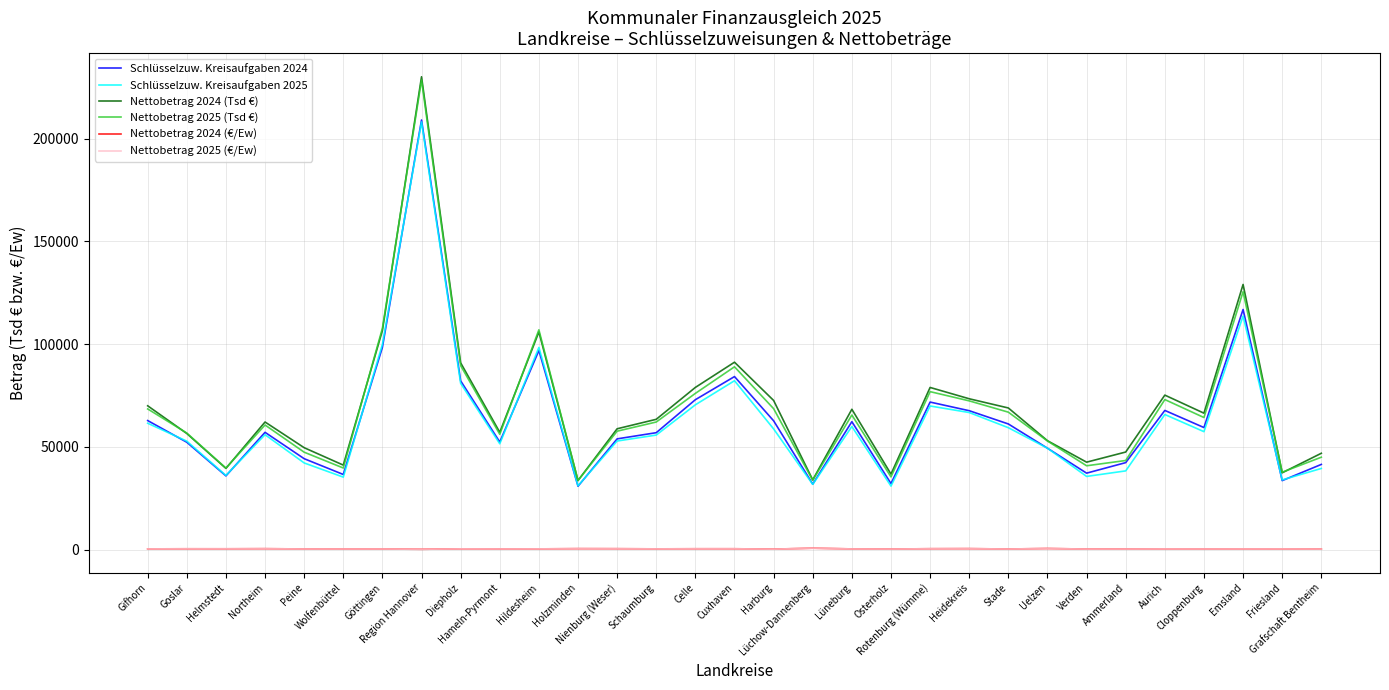

What is the difference between the Nettobetrag 2025 (Tsd €) values at Heidekreis and Celle?

3649.0